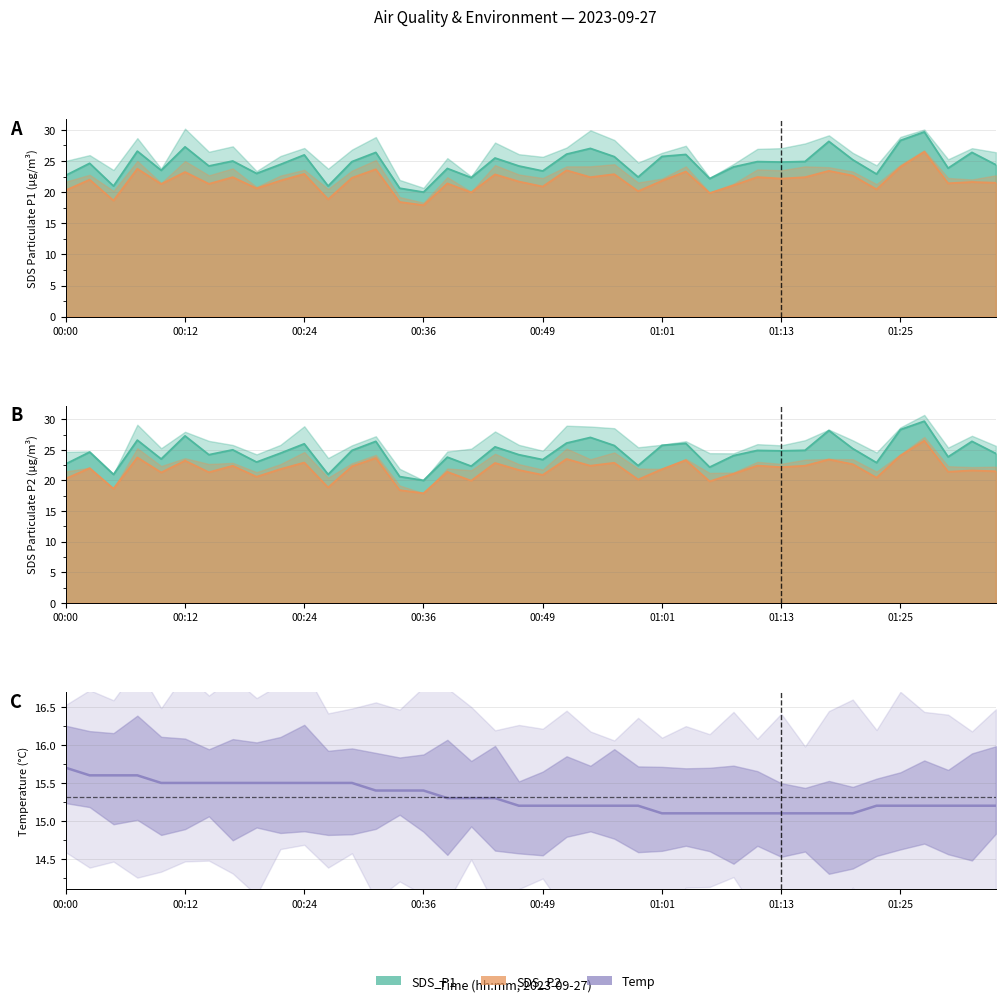

True or false: the data has more than 2 interior local peaks.

False